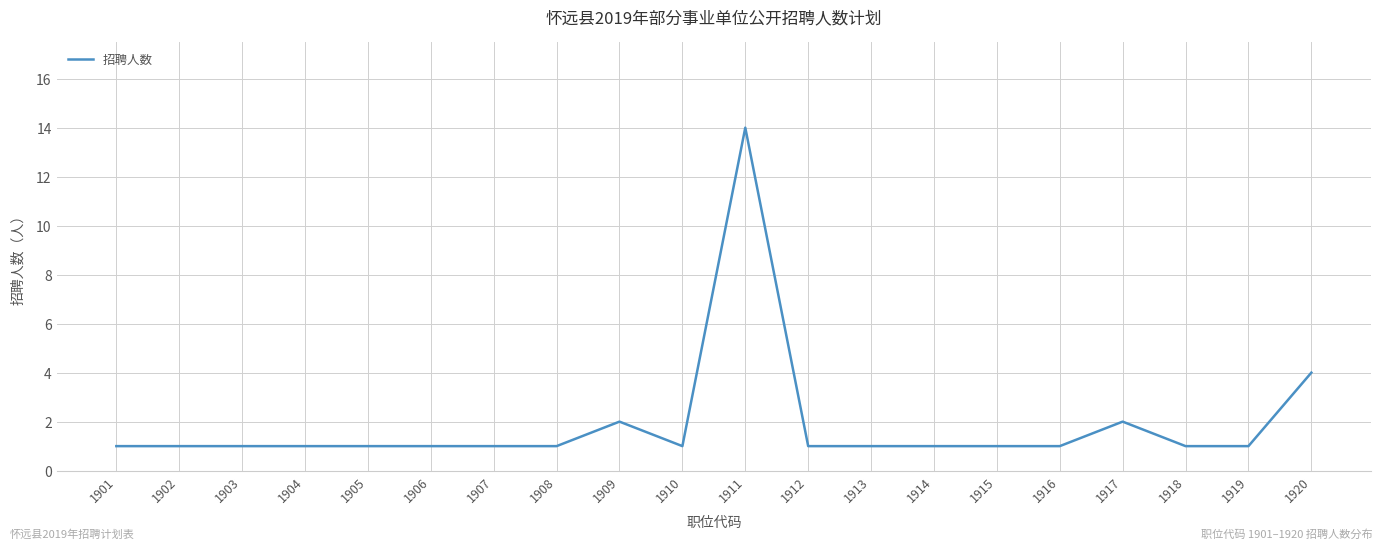

True or false: there are more than 2 points higher than both neighbors.

True